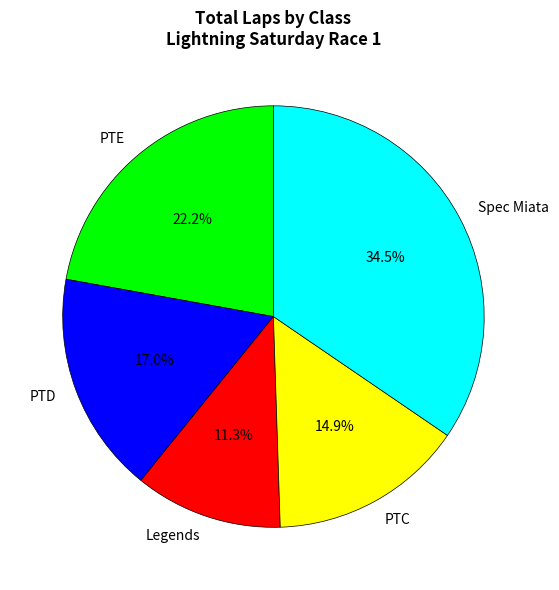

Approximately how many times larger is the value at PTC compared to PTD?

0.9